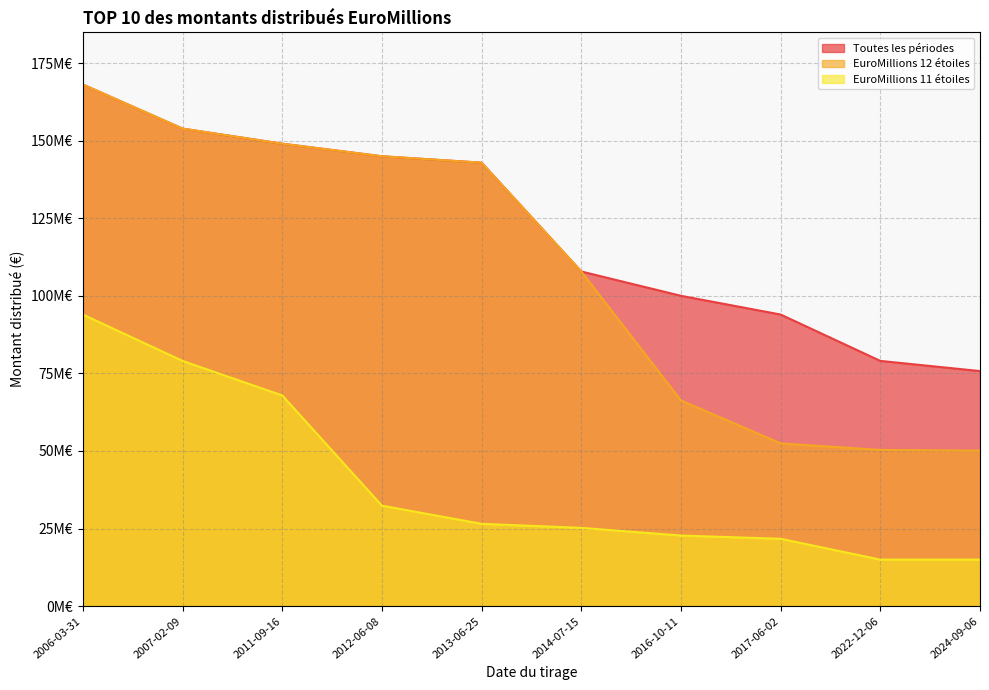

Reading left to right, extract all data points from this chart.

Toutes les périodes: 2006-03-31=168085323	2007-02-09=153873716	2011-09-16=149017789	2012-06-08=144966361	2013-06-25=142897164	2014-07-15=107839228	2016-10-11=100000000	2017-06-02=93968807	2022-12-06=79026422	2024-09-06=75753123
EuroMillions 12 étoiles: 2006-03-31=168085323	2007-02-09=153873716	2011-09-16=149017789	2012-06-08=144966361	2013-06-25=142897164	2014-07-15=107839228	2016-10-11=66287741	2017-06-02=52448674	2022-12-06=50340148	2024-09-06=50108729
EuroMillions 11 étoiles: 2006-03-31=93968807	2007-02-09=79026422	2011-09-16=67902166	2012-06-08=32385372	2013-06-25=26538894	2014-07-15=25234535	2016-10-11=22756968	2017-06-02=21715116	2022-12-06=15000000	2024-09-06=15000000